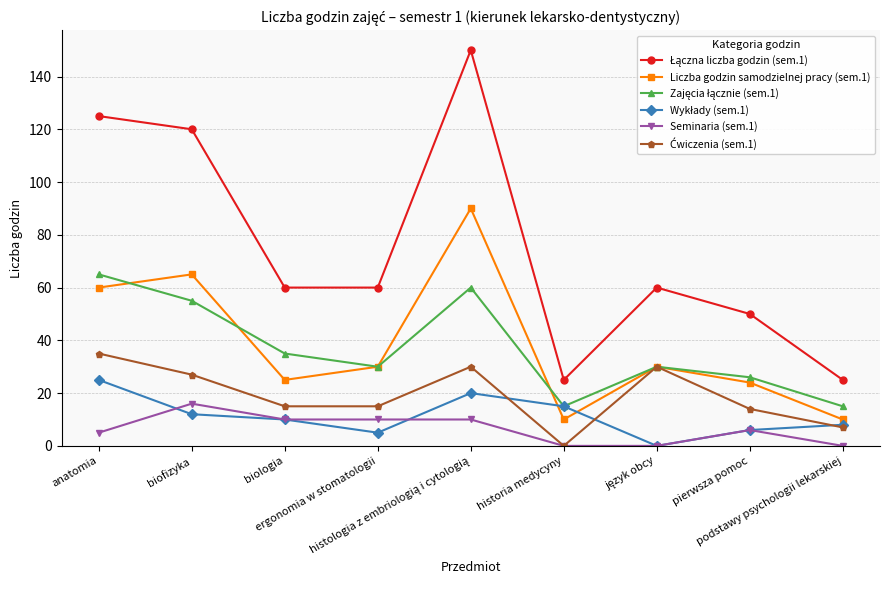

How many series are shown in this chart?

6